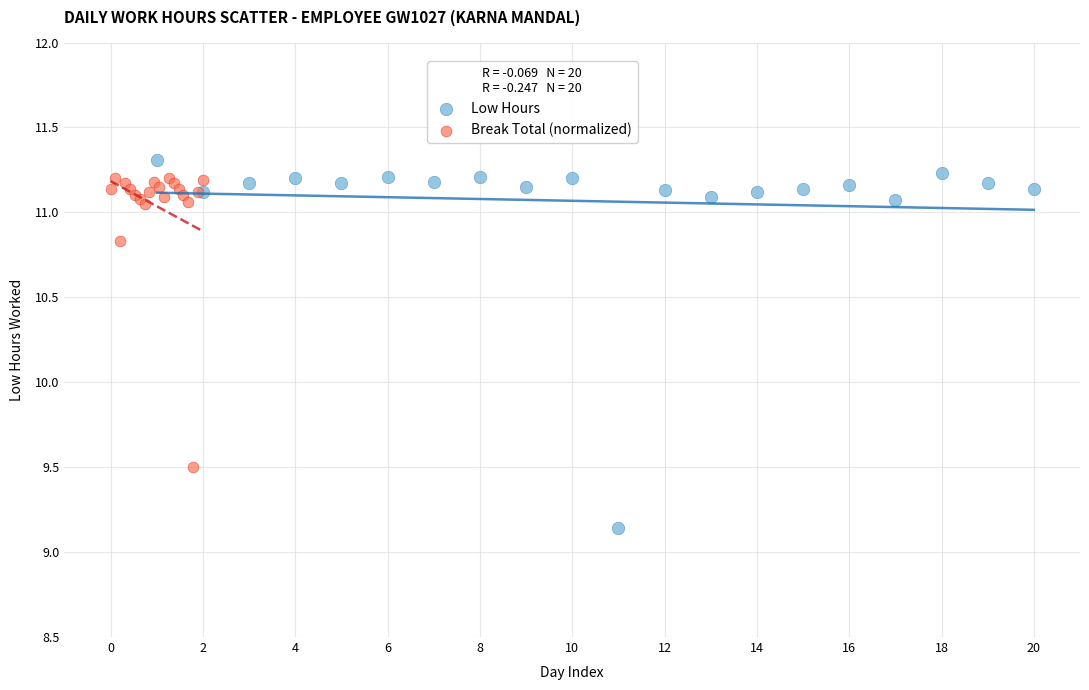

Which series has the widest spread of Y values?

Low Hours